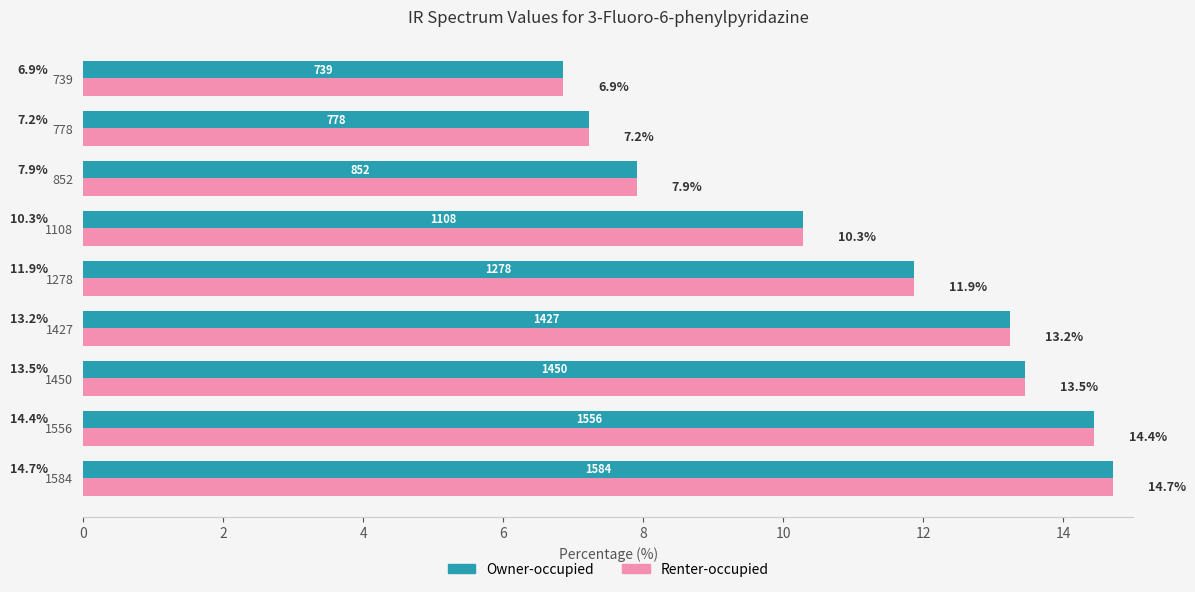

The value of Owner-occupied at 739 is 6.9. True or false?

True